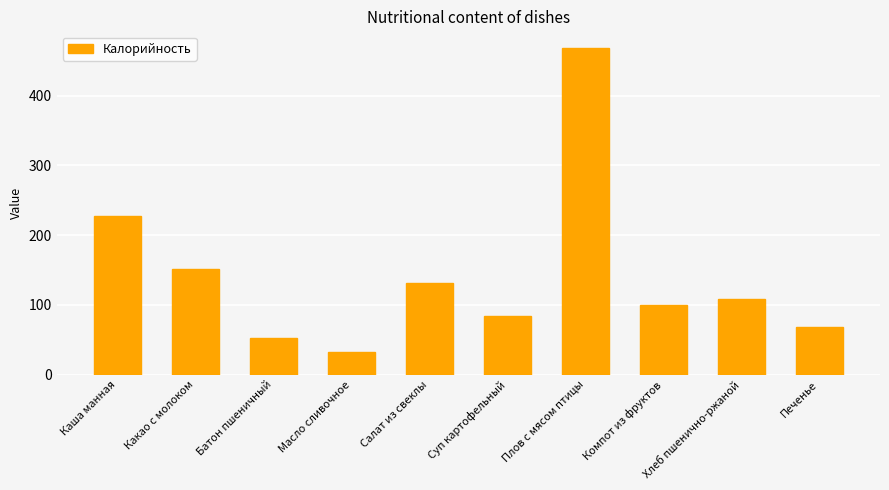

What position from the right is Каша манная?

10